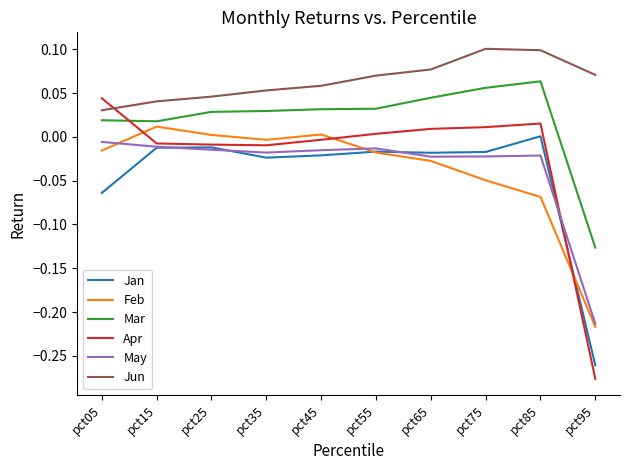

The May series shows -0.3 at pct95. True or false?

False